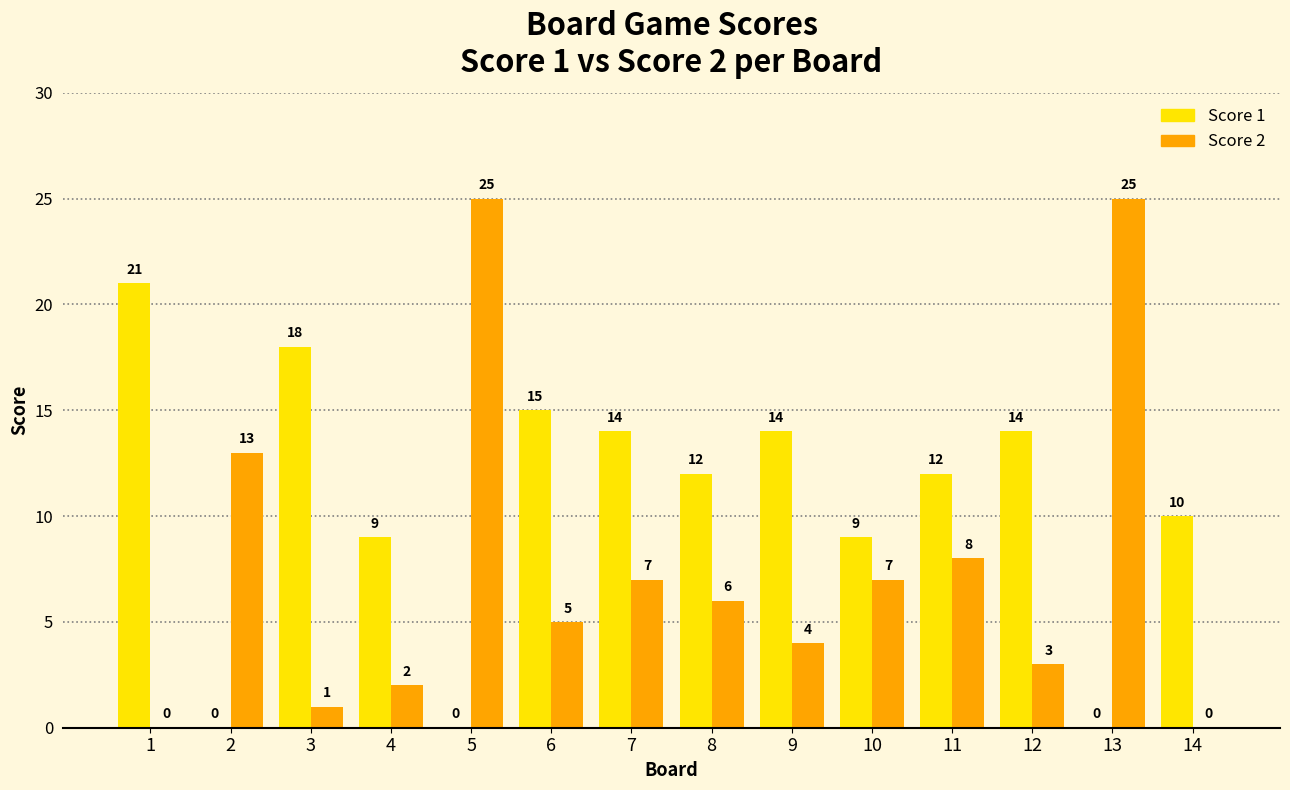

Is it true that Score 2 equals 3 at 9?

False